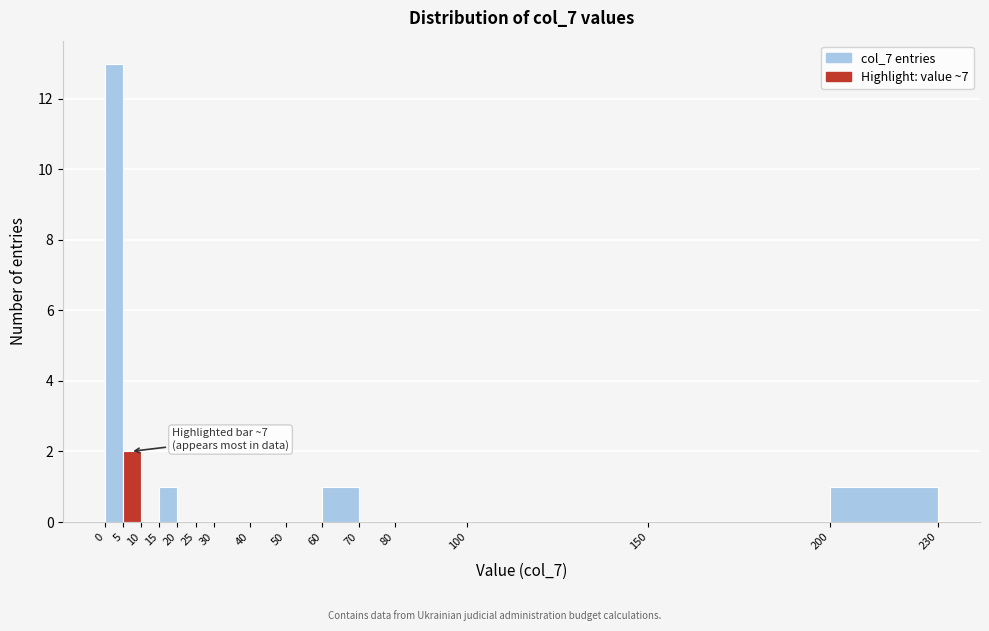

Which range on the x-axis has the tallest bar?

0 to 5